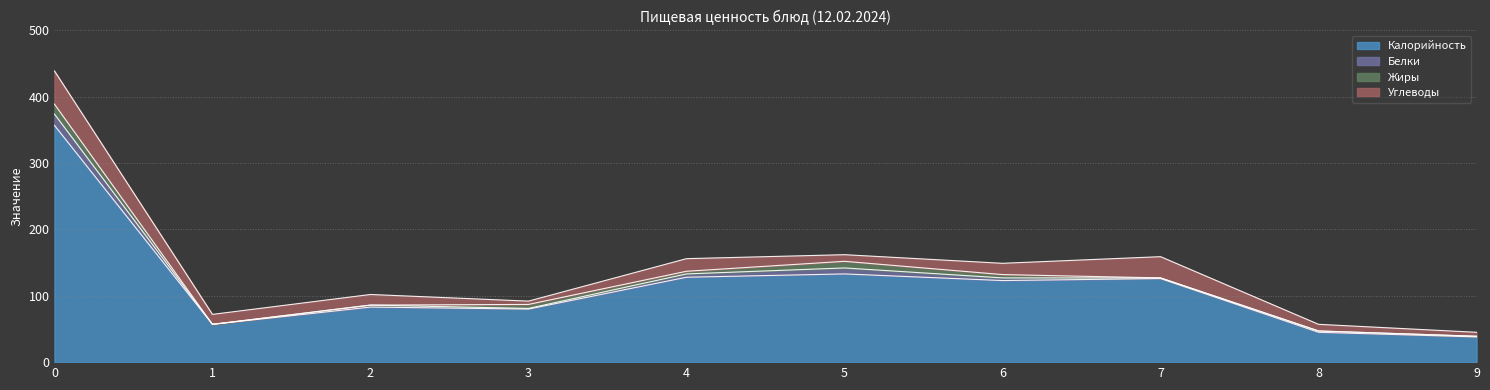

How many interior local peaks does the Жиры series have?

2